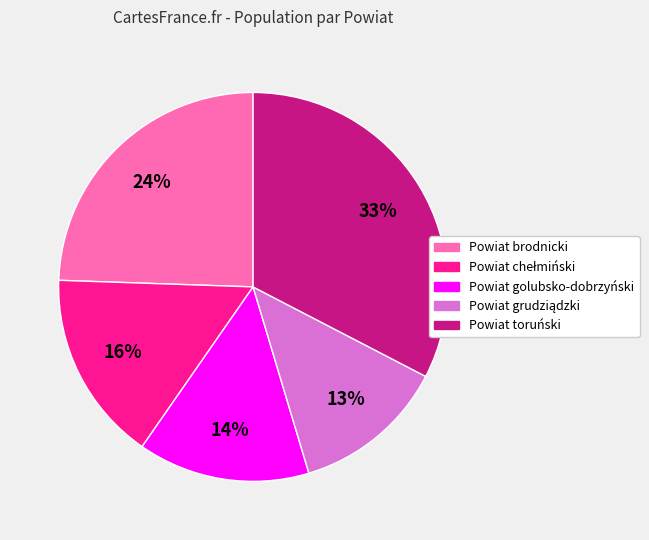

To the nearest percent, what portion does Powiat brodnicki represent?

24%